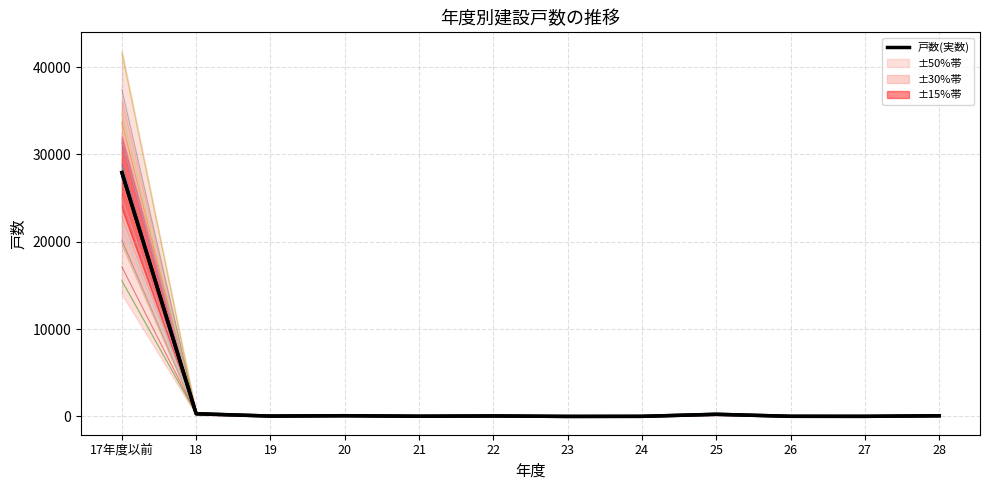

What is the smallest value displayed?

1